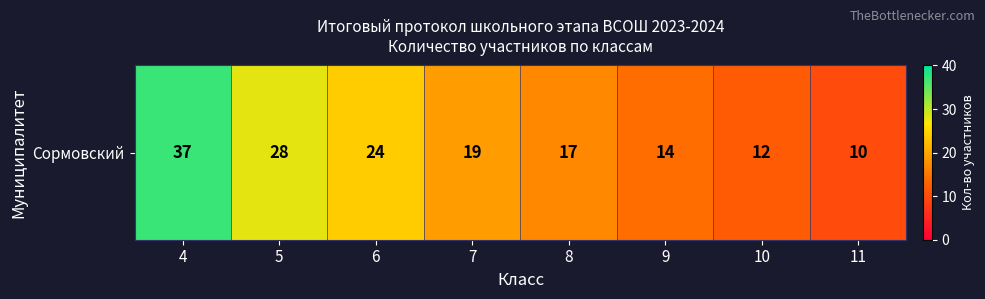

List the labels in order of value, smallest first.

11, 10, 9, 8, 7, 6, 5, 4